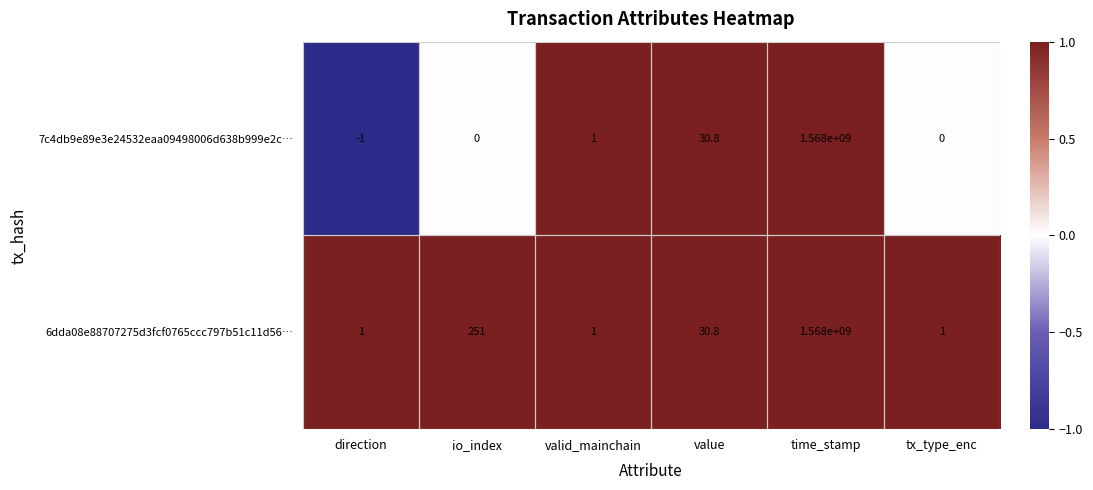

The value of 7c4db9e89e3e24532eaa09498006d638b999e2c… at io_index is 0.0. True or false?

True